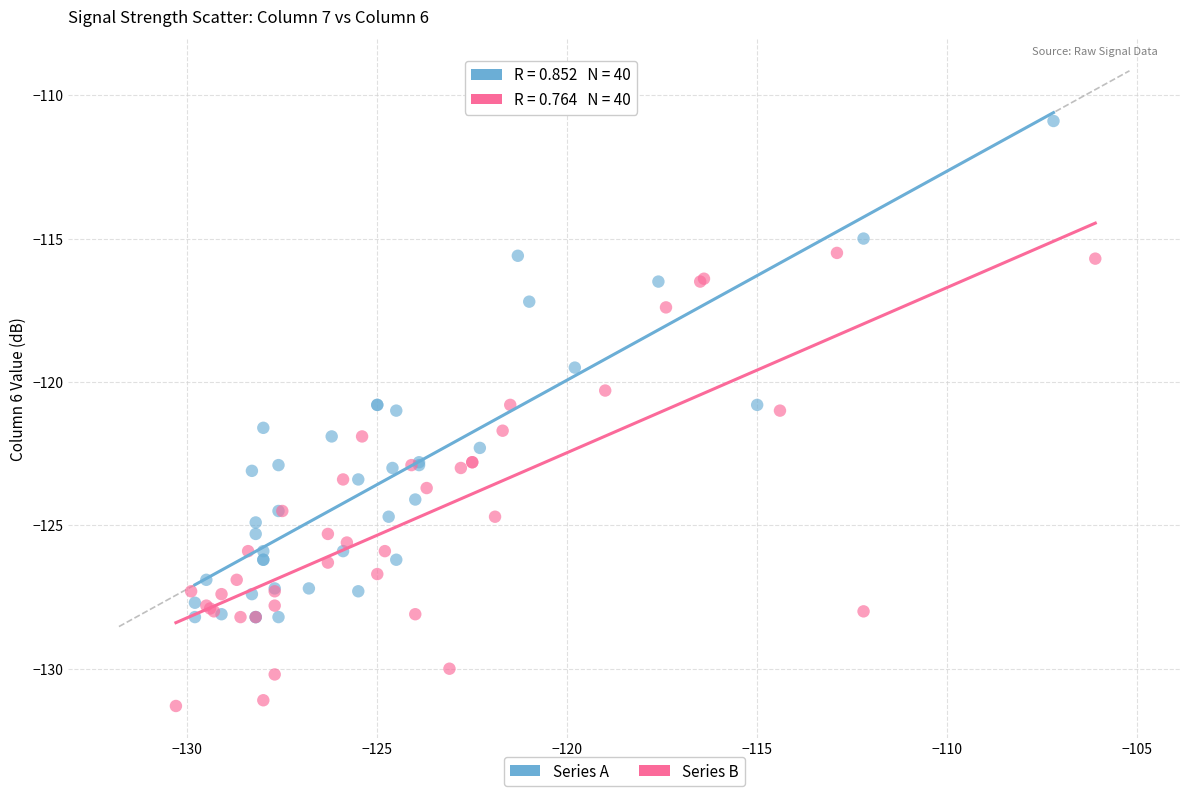

Which series has the widest spread of Y values?

Series A